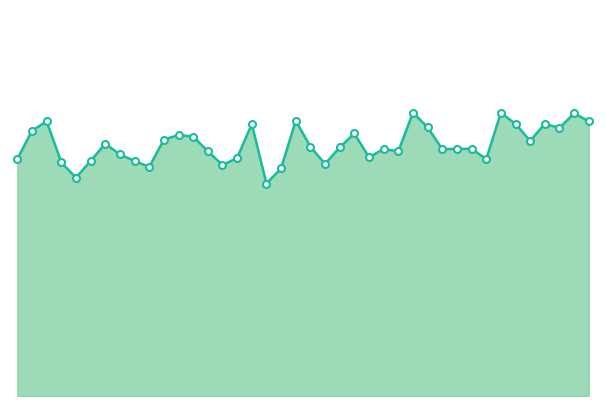

Does the chart have visible grid lines?

No